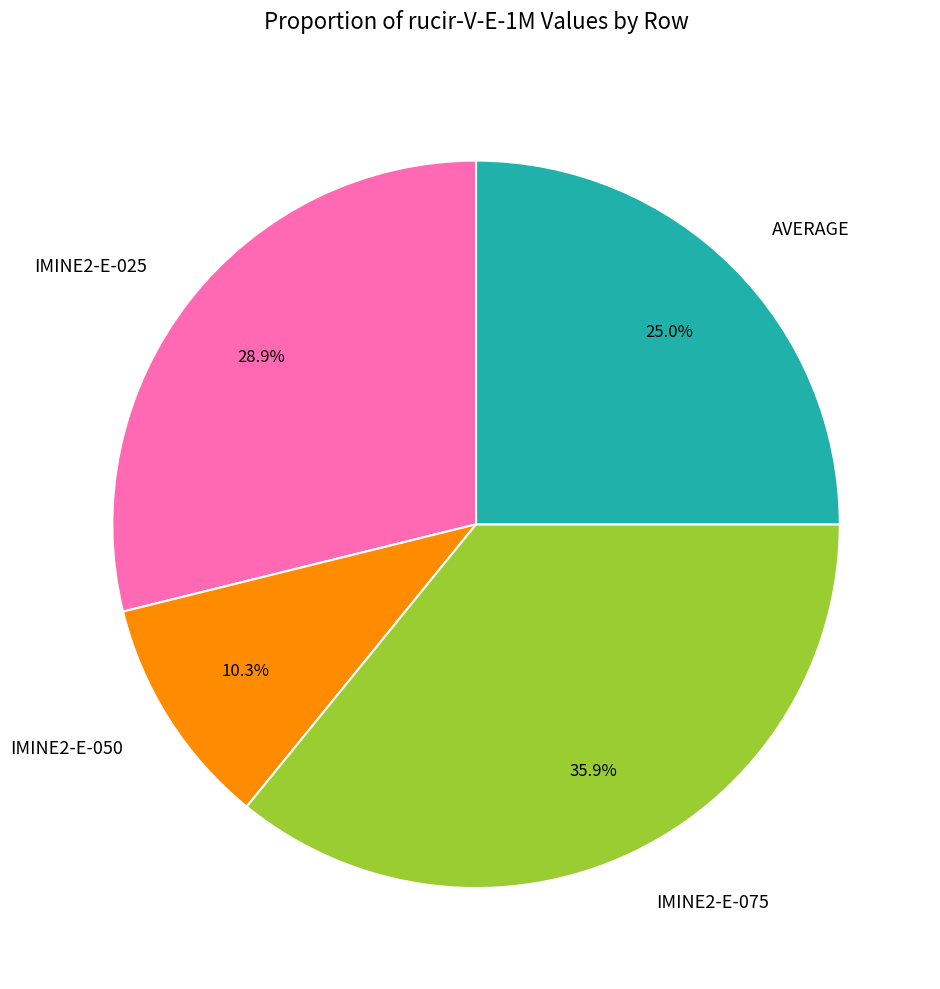

Between IMINE2-E-025 and IMINE2-E-050, which is larger?

IMINE2-E-025